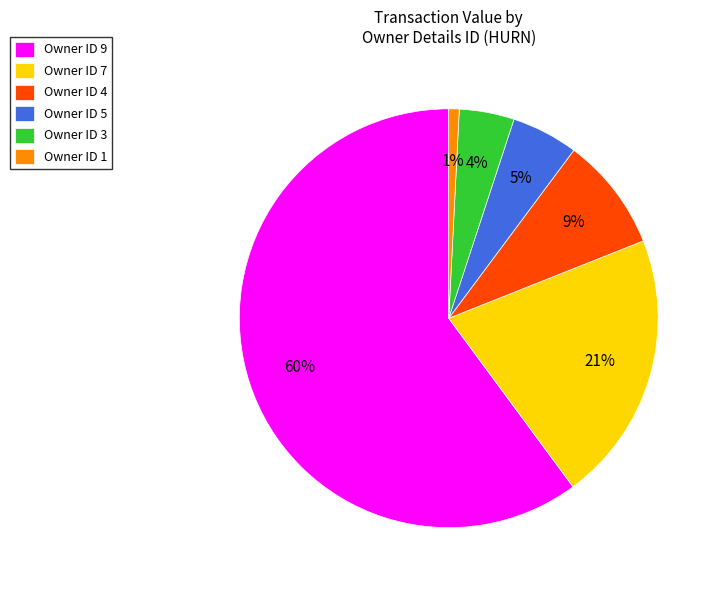

Rank the categories by value from highest to lowest.

Owner ID 9, Owner ID 7, Owner ID 4, Owner ID 5, Owner ID 3, Owner ID 1